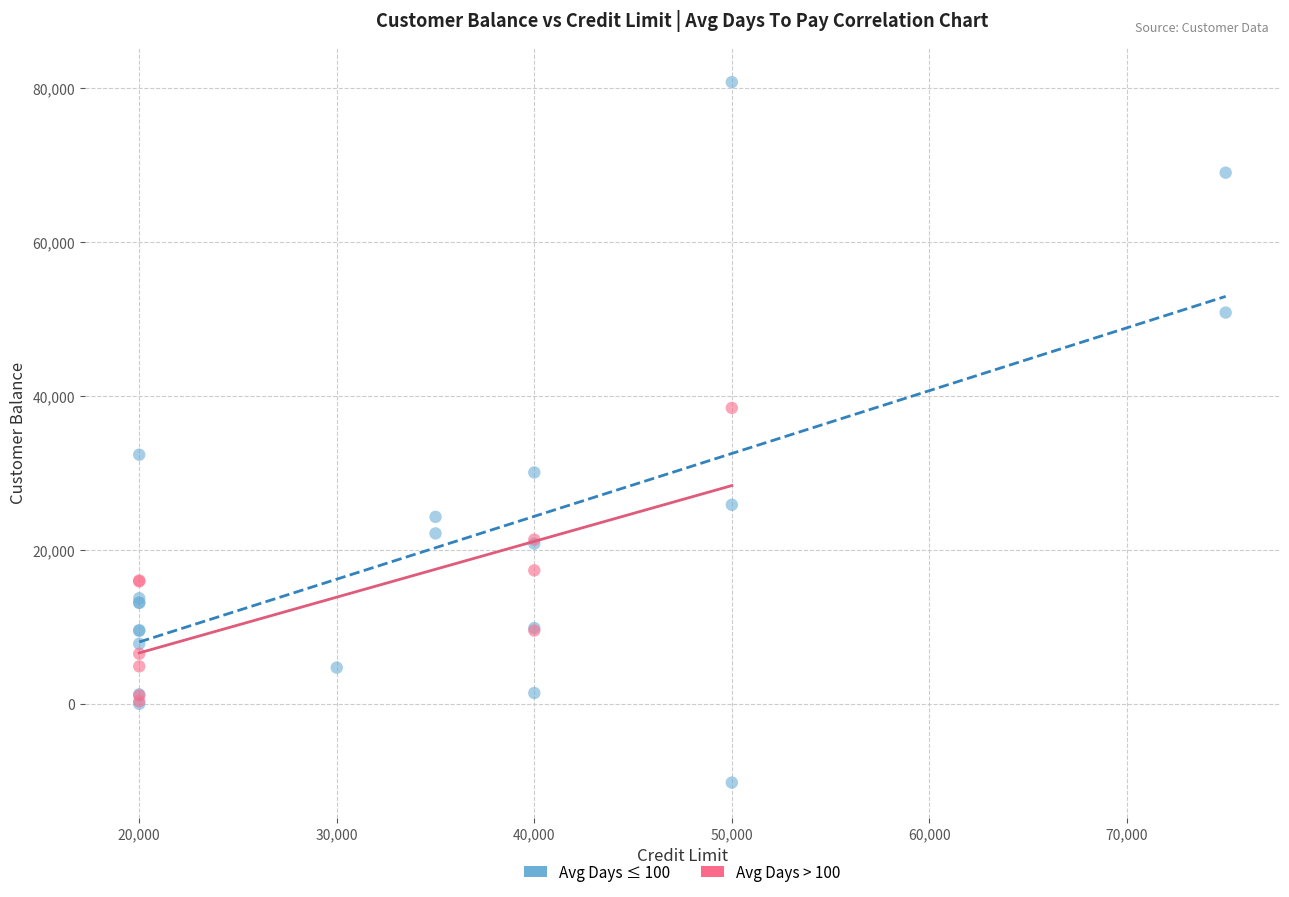

Which series contains the lowest Y value?

Avg Days ≤ 100